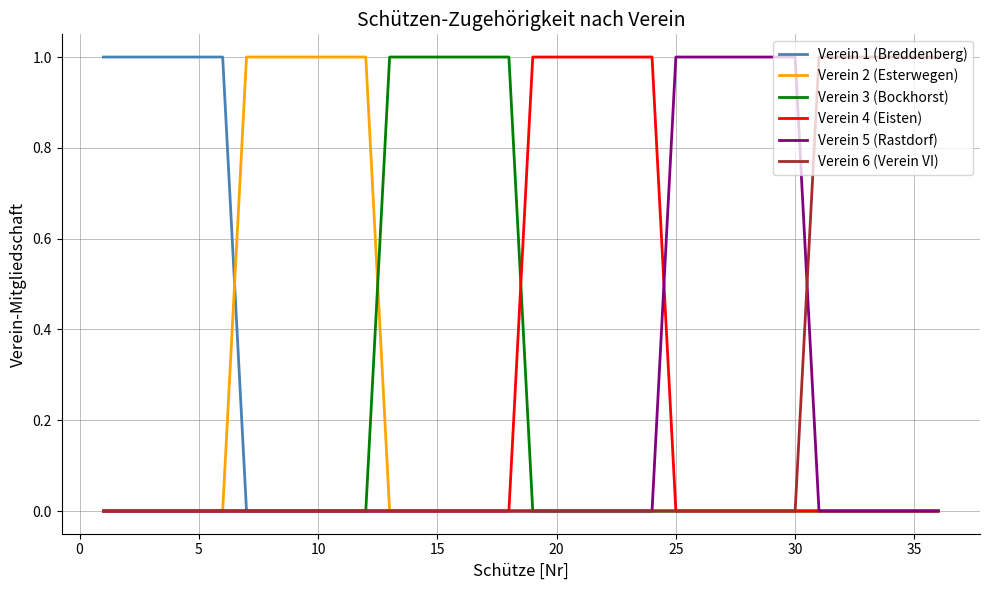

True or false: Verein 1 (Breddenberg) and Verein 4 (Eisten) cross at least once.

False